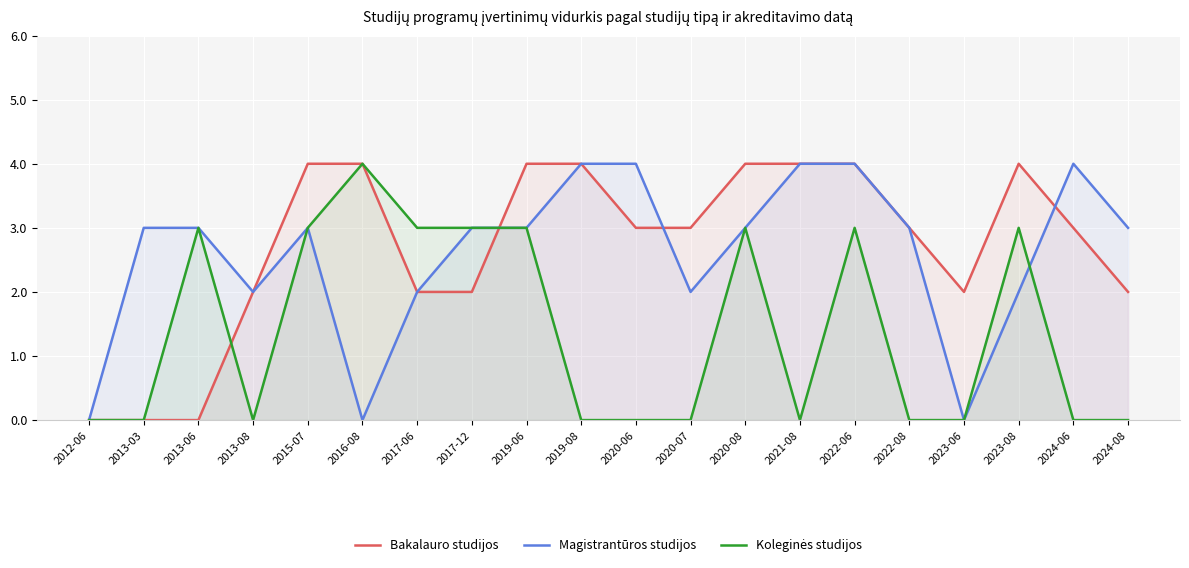

What is the average value of the Koleginės studijos series?

1